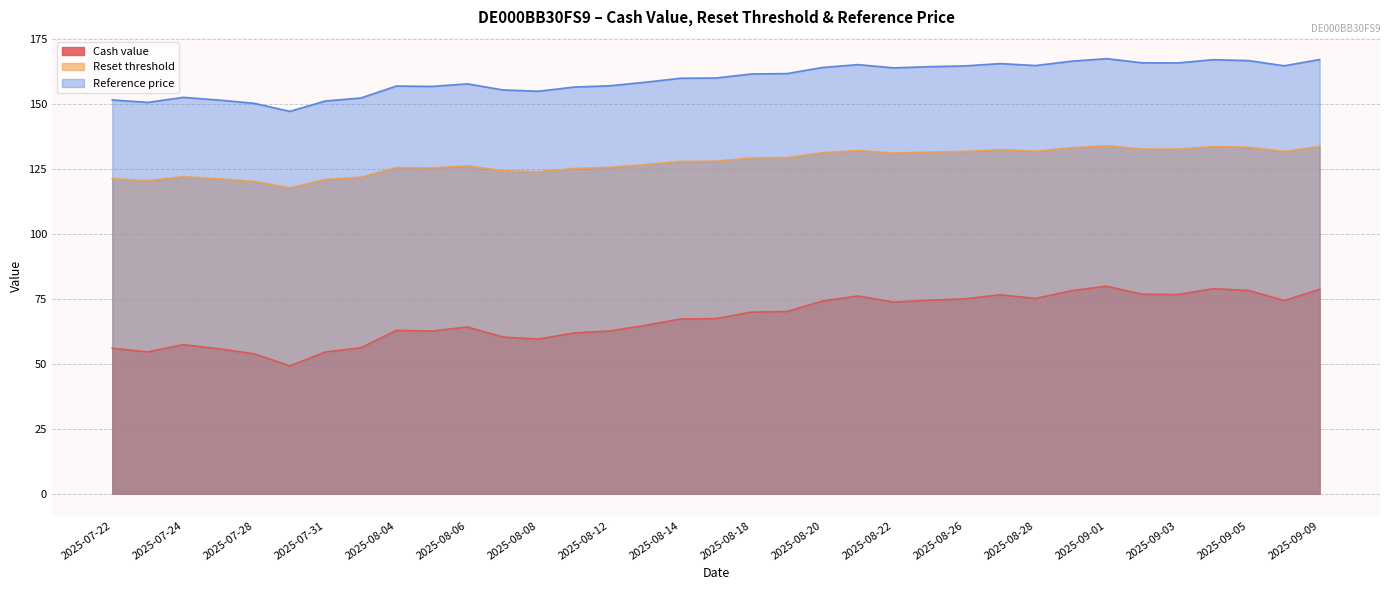

Reading left to right, transcribe all the data shown in this chart.

Cash value: 2025-07-22=56.1	2025-07-23=54.6	2025-07-24=57.5	2025-07-25=55.8	2025-07-28=53.9	2025-07-30=49.3	2025-07-31=54.6	2025-08-01=56.2	2025-08-04=63.0	2025-08-05=62.7	2025-08-06=64.2	2025-08-07=60.4	2025-08-08=59.6	2025-08-11=62.0	2025-08-12=62.7	2025-08-13=64.8	2025-08-14=67.3	2025-08-15=67.5	2025-08-18=70.0	2025-08-19=70.2	2025-08-20=74.2	2025-08-21=76.2	2025-08-22=73.8	2025-08-25=74.5	2025-08-26=75.1	2025-08-27=76.7	2025-08-28=75.2	2025-08-29=78.2	2025-09-01=80.0	2025-09-02=76.9	2025-09-03=76.7	2025-09-04=79.0	2025-09-05=78.3	2025-09-08=74.4	2025-09-09=78.7
Reset threshold: 2025-07-22=121.4	2025-07-23=120.6	2025-07-24=122.2	2025-07-25=121.3	2025-07-28=120.3	2025-07-30=117.8	2025-07-31=121.0	2025-08-01=122.0	2025-08-04=125.6	2025-08-05=125.5	2025-08-06=126.3	2025-08-07=124.4	2025-08-08=124.0	2025-08-11=125.3	2025-08-12=125.7	2025-08-13=126.8	2025-08-14=128.0	2025-08-15=128.1	2025-08-18=129.4	2025-08-19=129.5	2025-08-20=131.4	2025-08-21=132.2	2025-08-22=131.2	2025-08-25=131.6	2025-08-26=131.8	2025-08-27=132.6	2025-08-28=132.0	2025-08-29=133.3	2025-09-01=134.1	2025-09-02=132.8	2025-09-03=132.8	2025-09-04=133.8	2025-09-05=133.5	2025-09-08=131.9	2025-09-09=133.8
Reference price: 2025-07-22=151.7	2025-07-23=150.8	2025-07-24=152.7	2025-07-25=151.7	2025-07-28=150.4	2025-07-30=147.3	2025-07-31=151.3	2025-08-01=152.4	2025-08-04=157.1	2025-08-05=156.9	2025-08-06=157.9	2025-08-07=155.6	2025-08-08=155.1	2025-08-11=156.7	2025-08-12=157.2	2025-08-13=158.5	2025-08-14=160.1	2025-08-15=160.2	2025-08-18=161.7	2025-08-19=161.8	2025-08-20=164.2	2025-08-21=165.3	2025-08-22=164.1	2025-08-25=164.5	2025-08-26=164.8	2025-08-27=165.7	2025-08-28=164.9	2025-08-29=166.6	2025-09-01=167.6	2025-09-02=166.0	2025-09-03=165.9	2025-09-04=167.2	2025-09-05=166.8	2025-09-08=164.8	2025-09-09=167.2